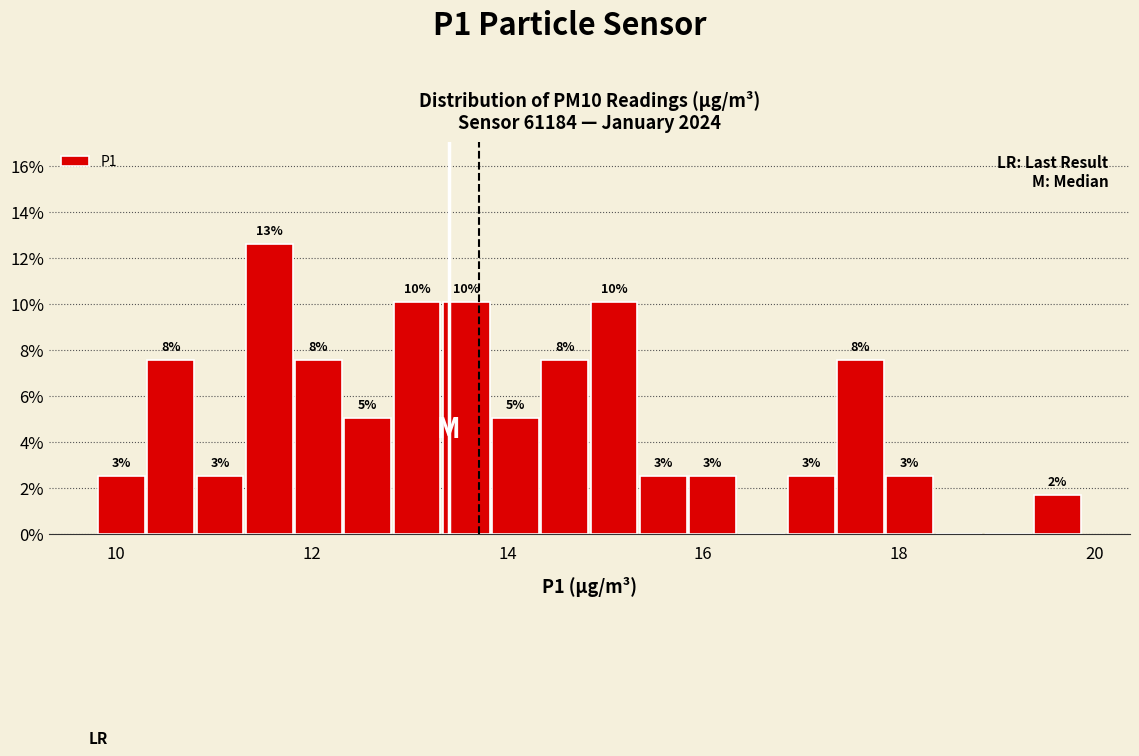

Read against the x-axis, roughly where is the centre of the tallest bar?

11.6